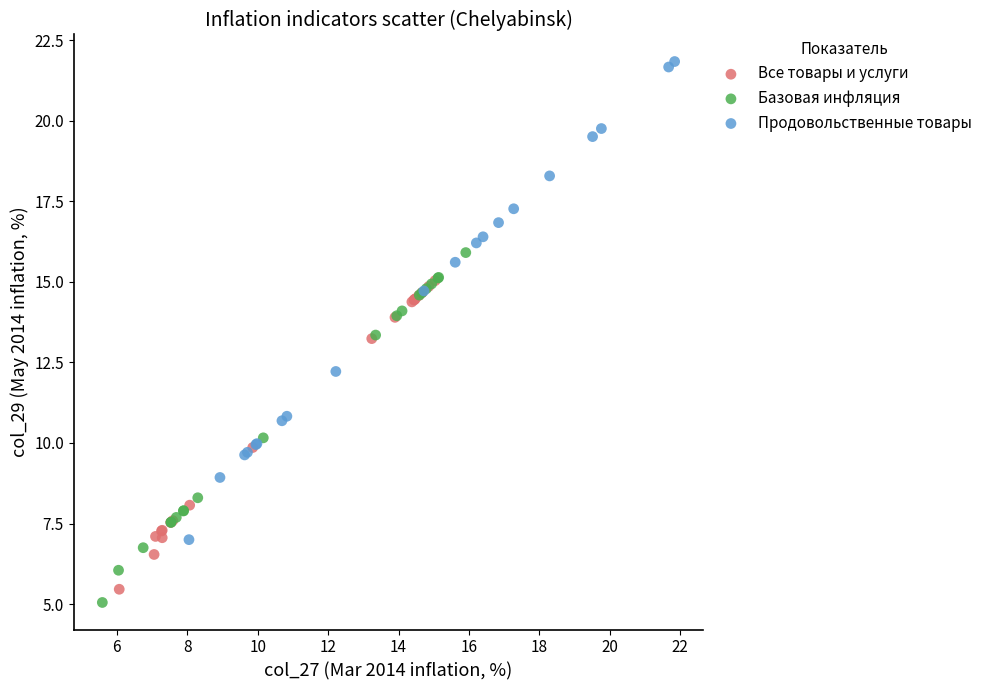

Which series has the largest Y range (max minus min)?

Продовольственные товары